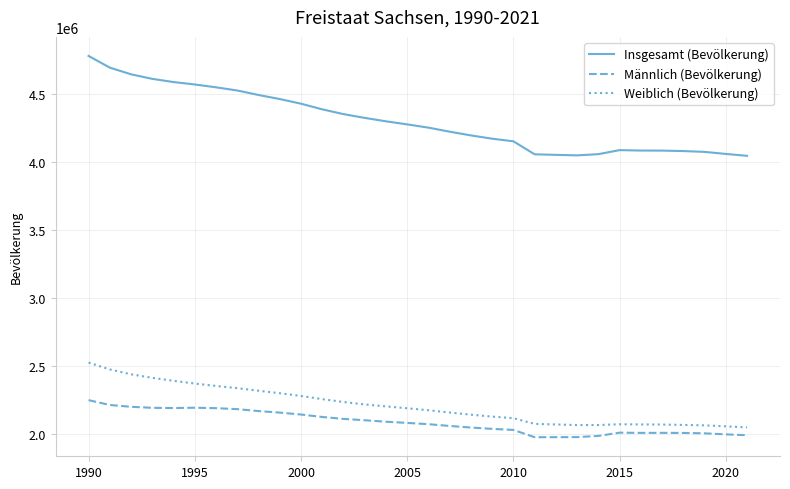

Count the number of data series in this chart.

3